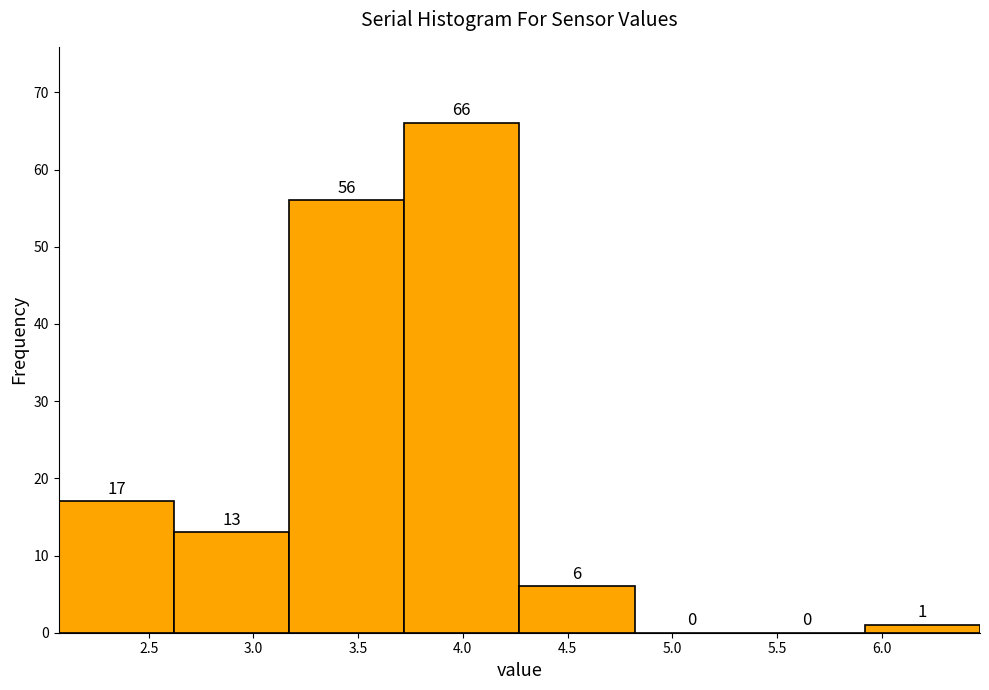

Over which range of the x-axis is the bar tallest?

3.72 to 4.27